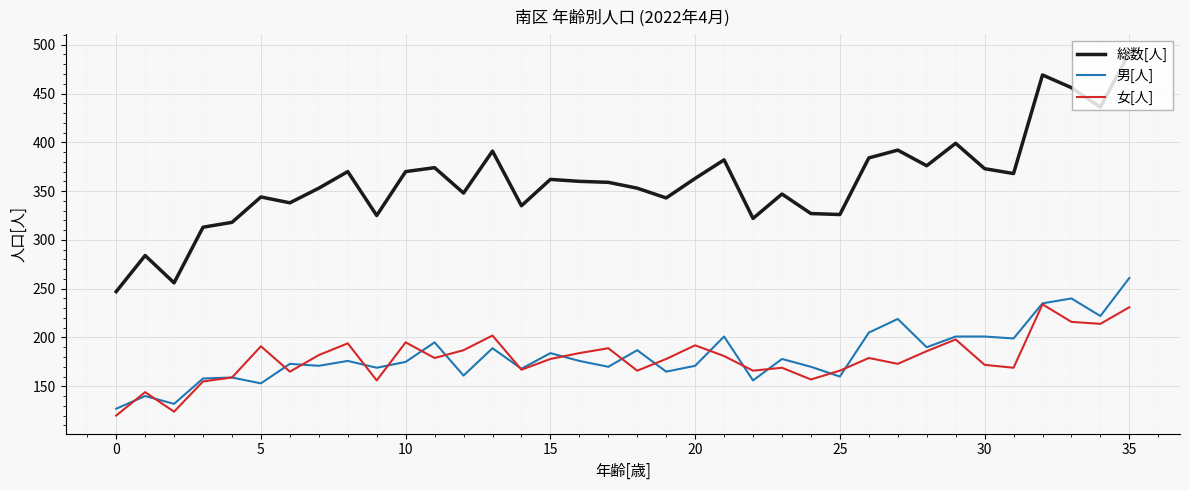

True or false: 男[人] and 総数[人] intersect in this chart.

False